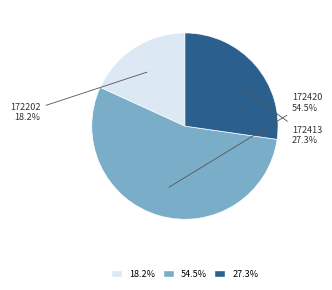

Is it true that 172420 is 62% of the pie?

False